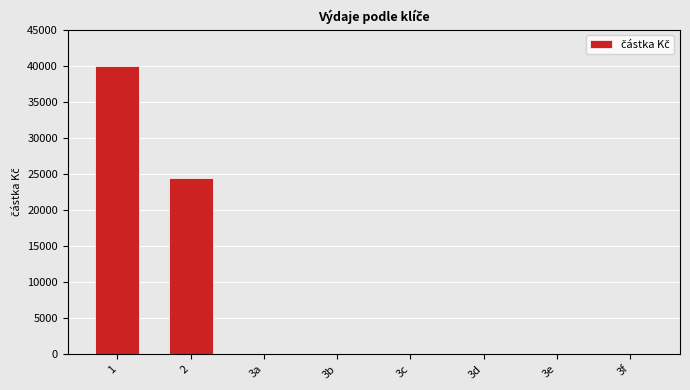

Reading left to right, what are all the values shown in this chart?

1=40000.0	2=24471.7	3a=0.0	3b=0.0	3c=0.0	3d=0.0	3e=0.0	3f=0.0